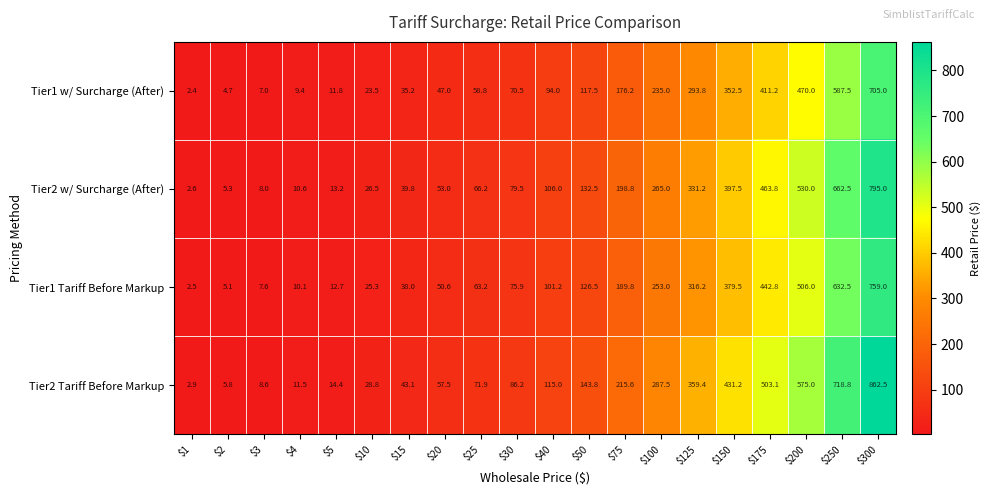

What is the spread (max minus min) of values at $4?

2.1